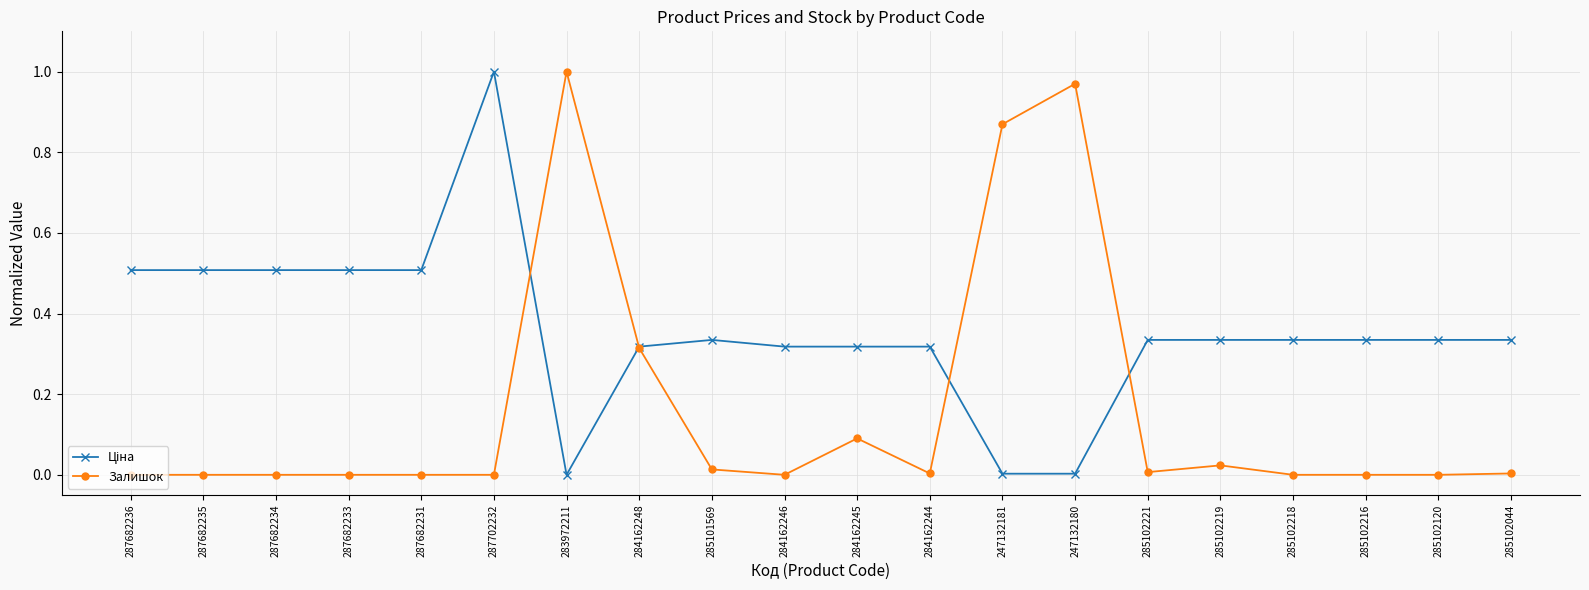

What position from the left is 287682235?

2